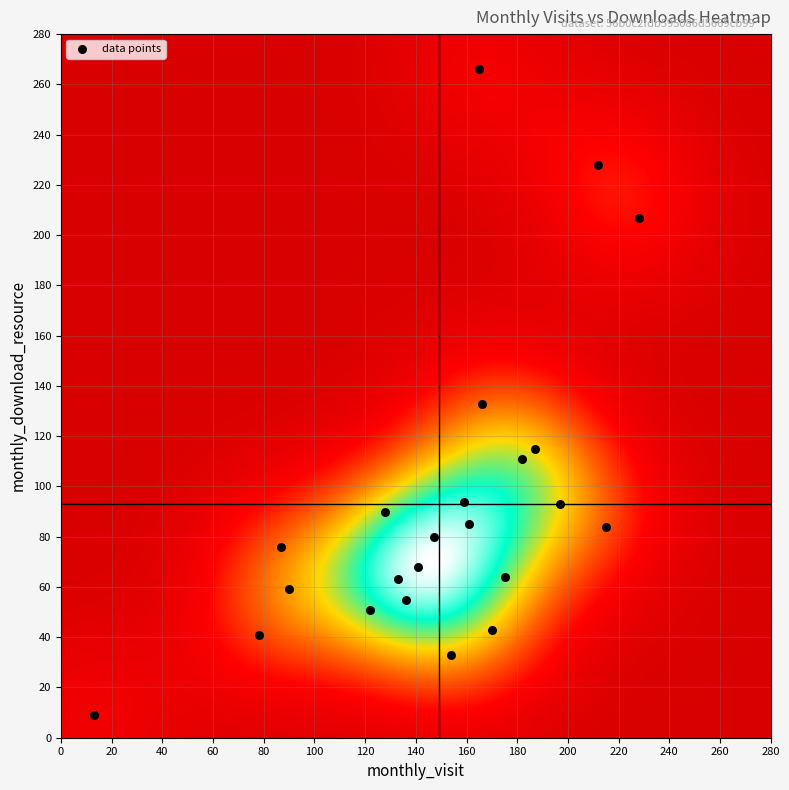

What is the range of Y values (max minus min)?

257